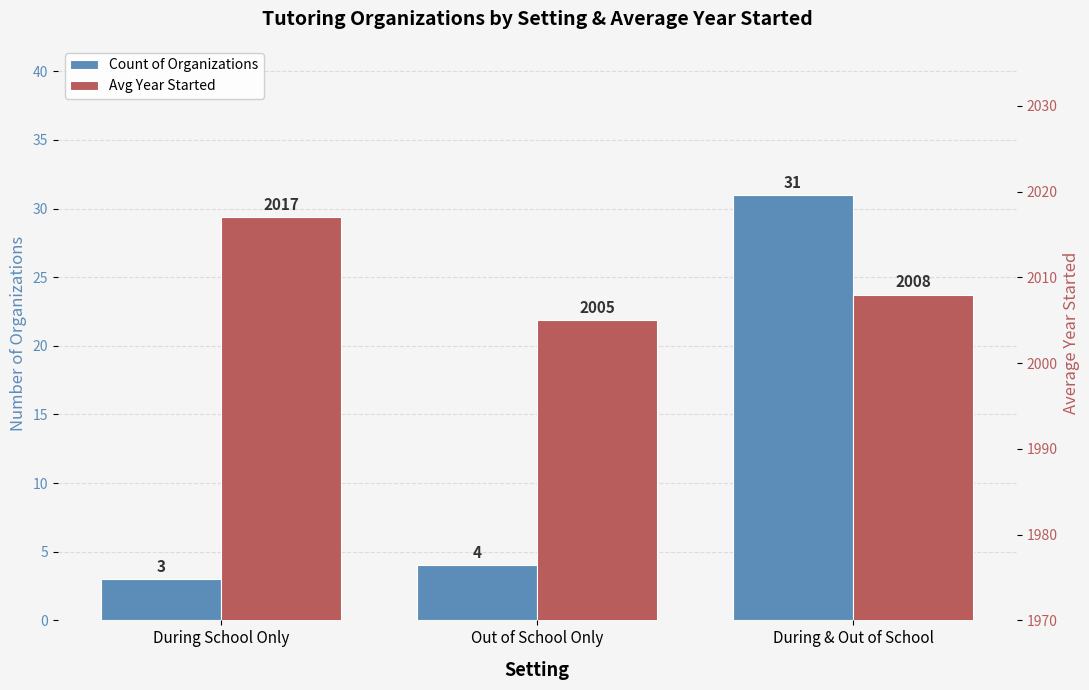

List the series in order of their peak value, highest first.

Avg Year Started, Count of Organizations